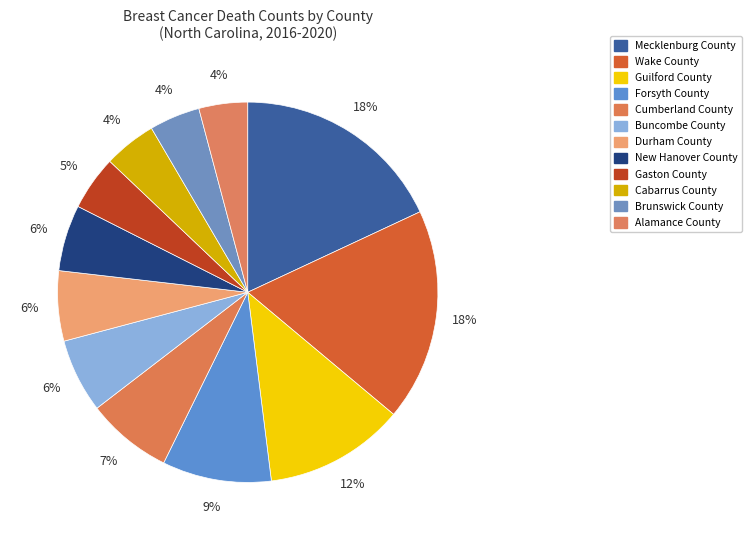

Count the number of slices in the pie.

12